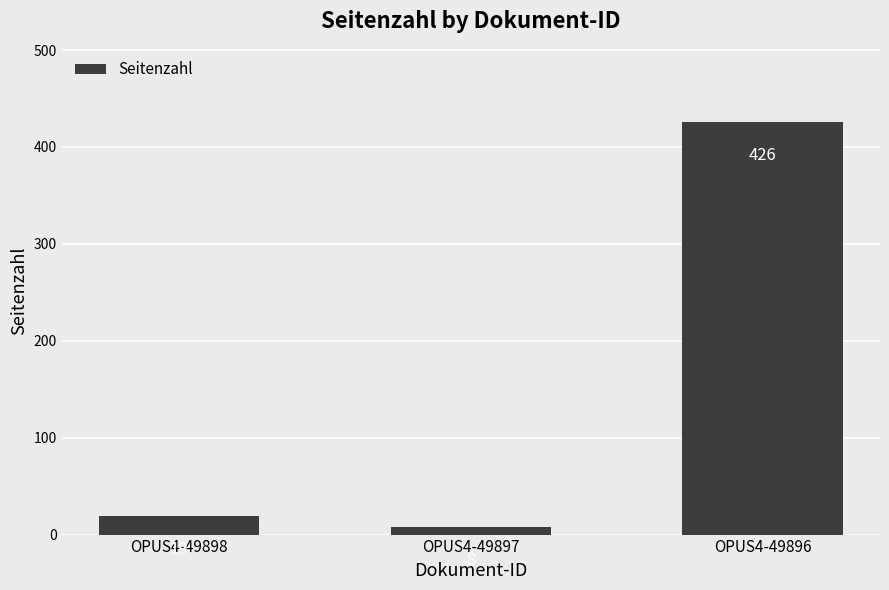

Is it true that the value at OPUS4-49896 is 426?

True